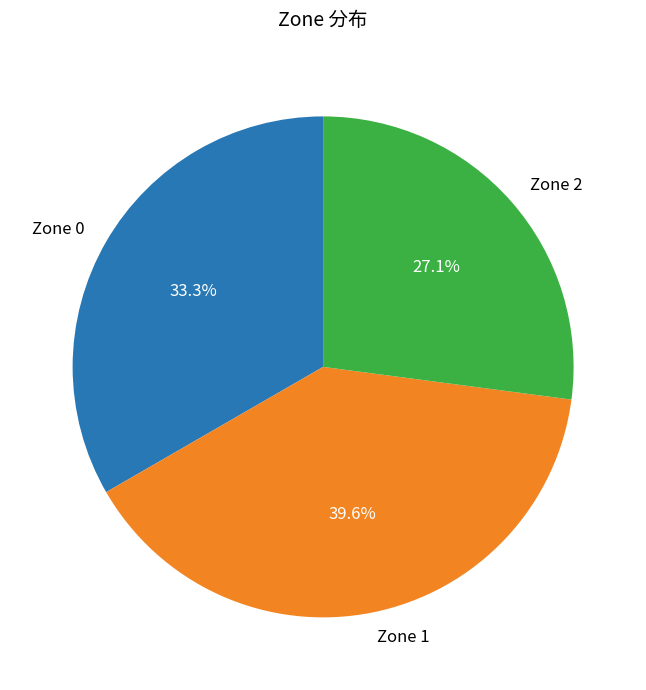

Is the sum of Zone 0 and Zone 2 greater than half?

Yes